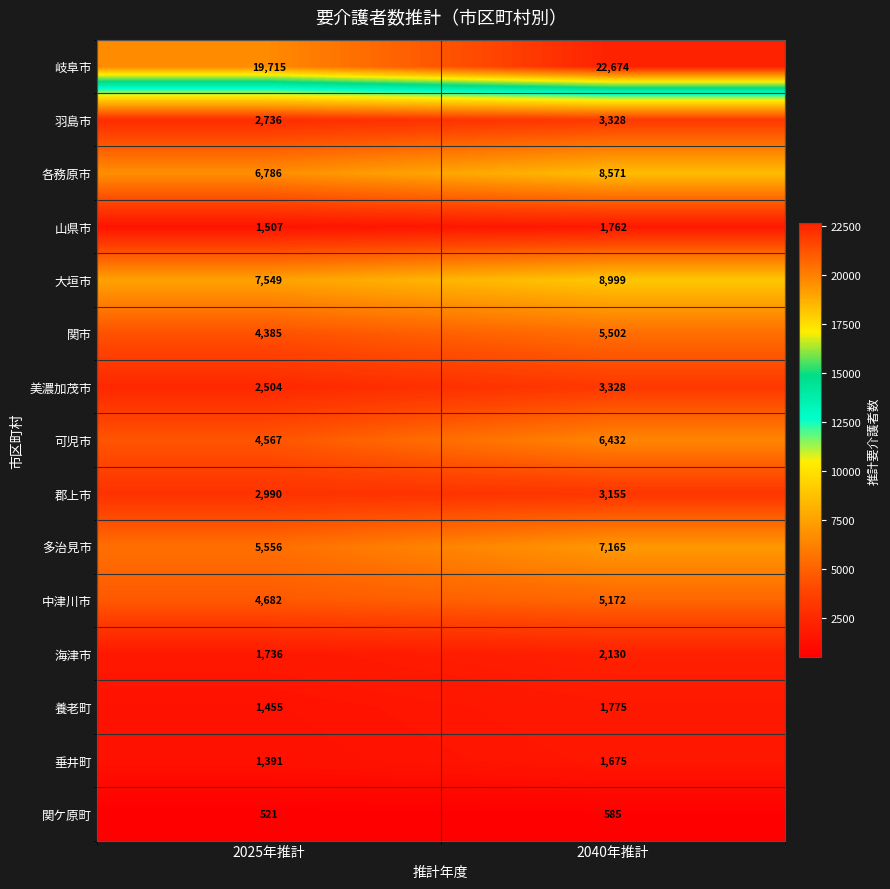

What is the difference between the 可児市 values at 2040年推計 and 2025年推計?

1865